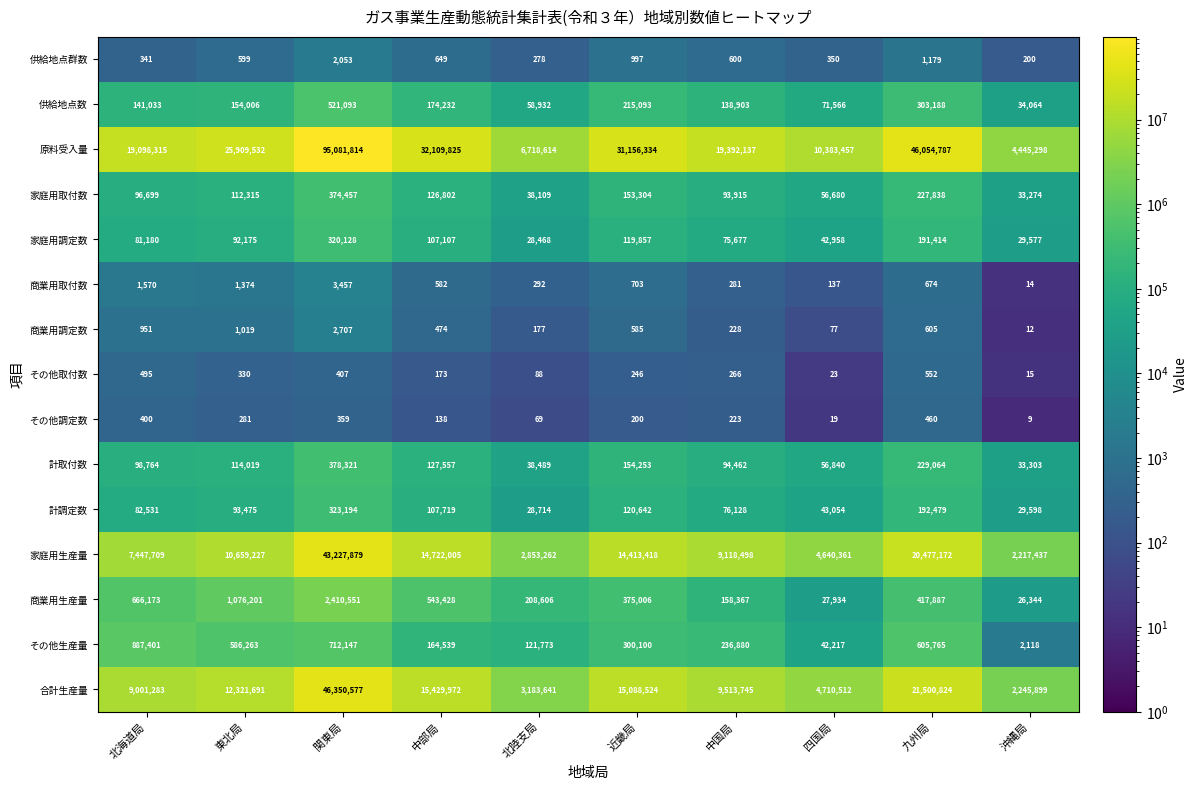

Which series has the largest total across all categories?

原料受入量